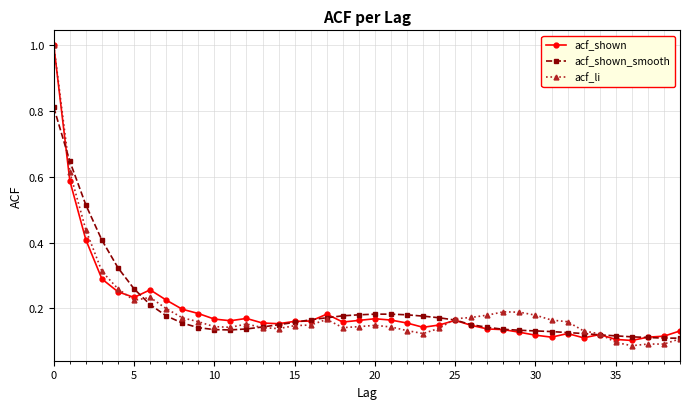

True or false: acf_li has more than 0 points higher than both neighbors.

True